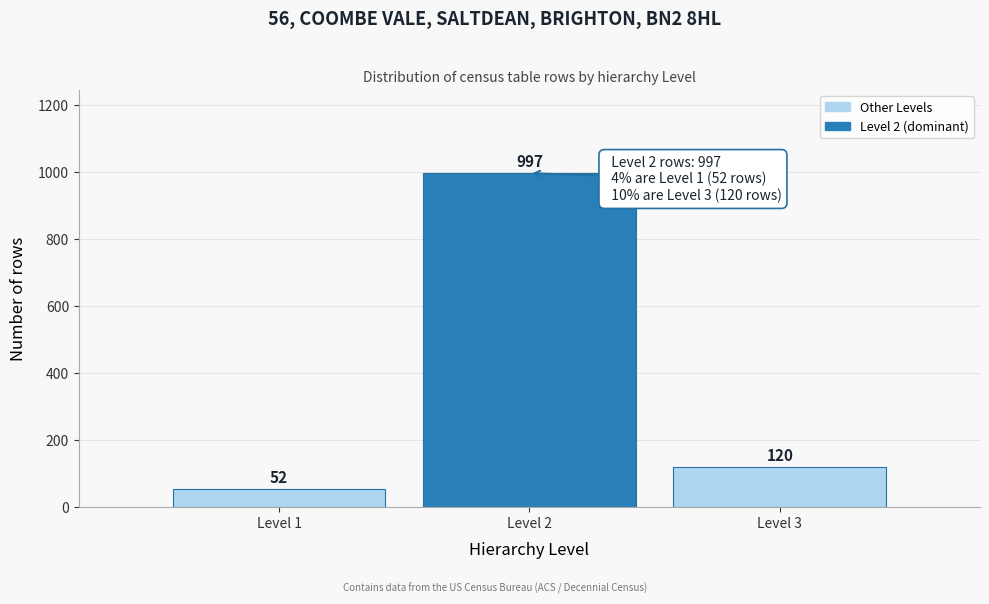

Reading left to right, list all the values displayed in this chart.

Level 1=52	Level 2=997	Level 3=120